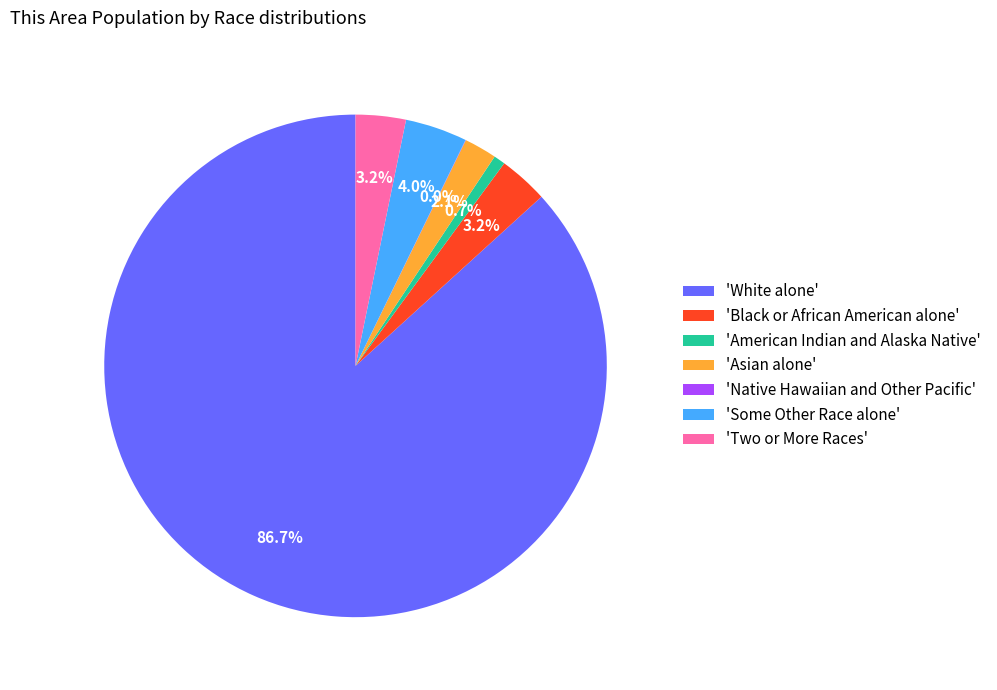

Which category has the biggest portion of the pie?

'White alone'